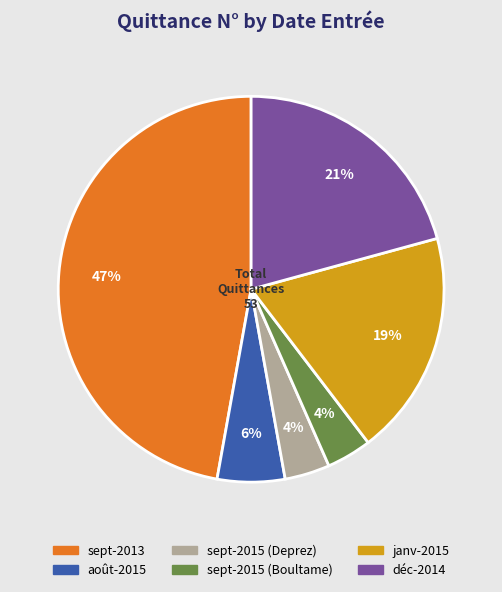

Which category has the biggest portion of the pie?

sept-2013